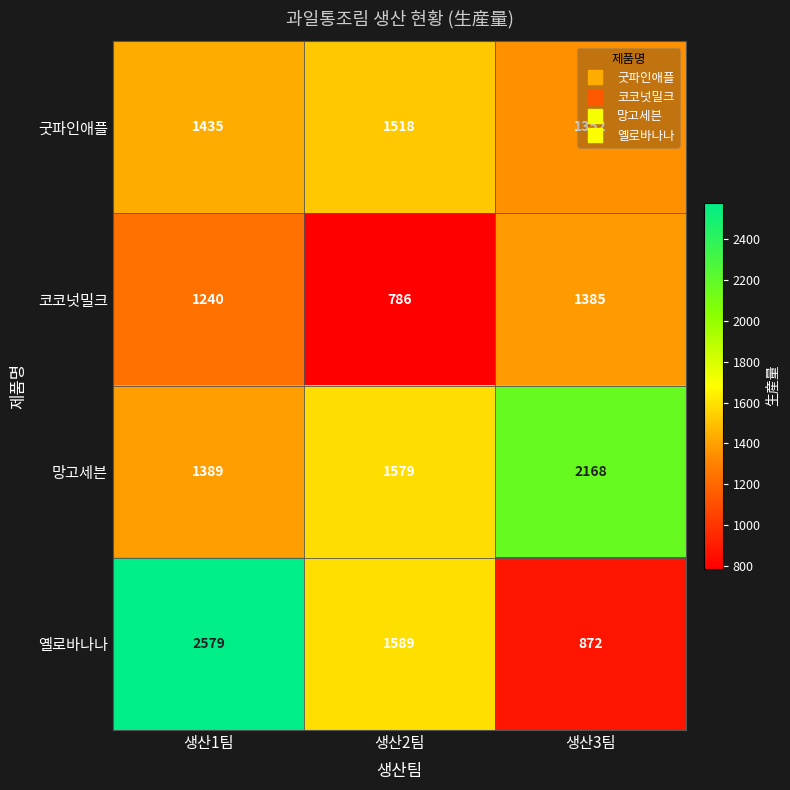

Which series has the largest total across all categories?

망고세븐